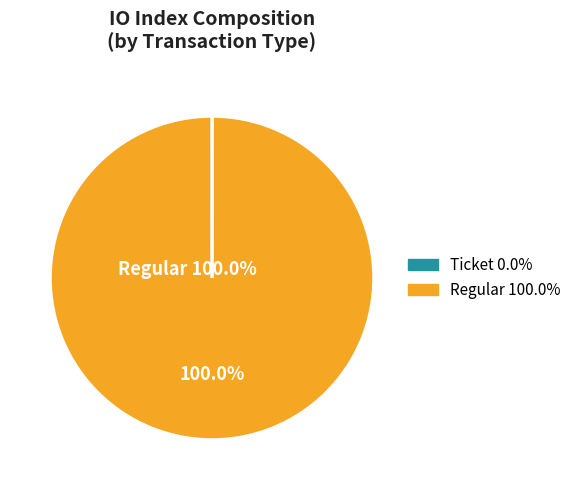

Is there a majority slice in this chart?

Yes